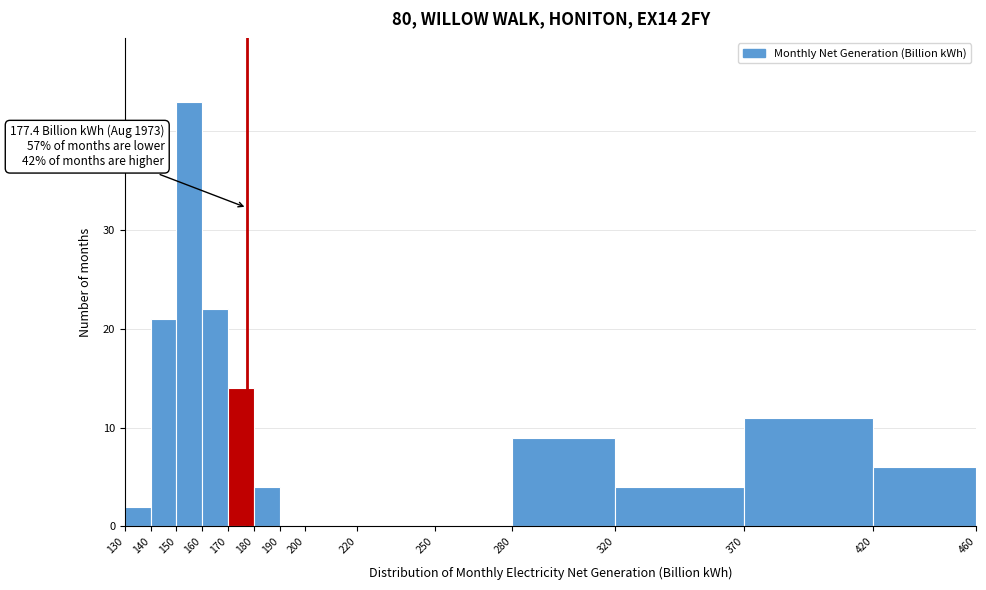

Which range on the x-axis has the tallest bar?

150 to 160